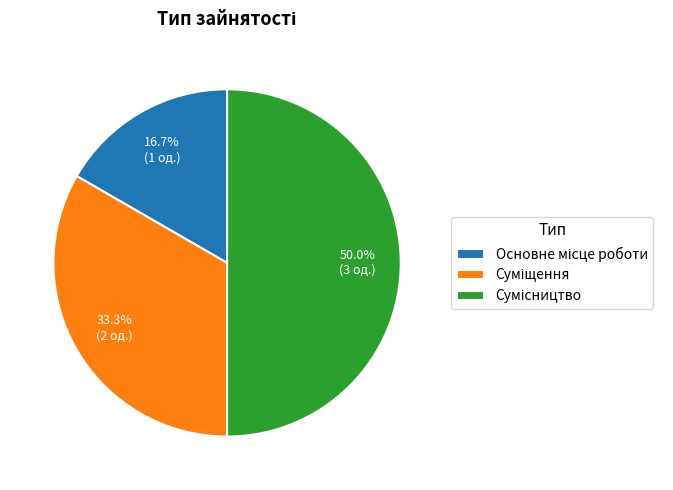

To the nearest percent, what percentage of the pie is Суміщення?

33%